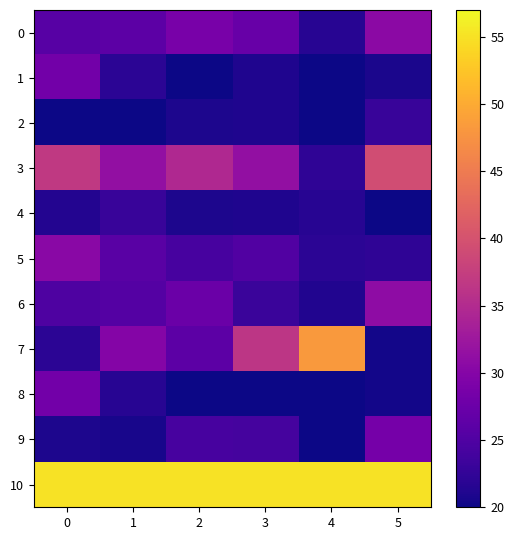

What is the total value across all series at 2?

302.5